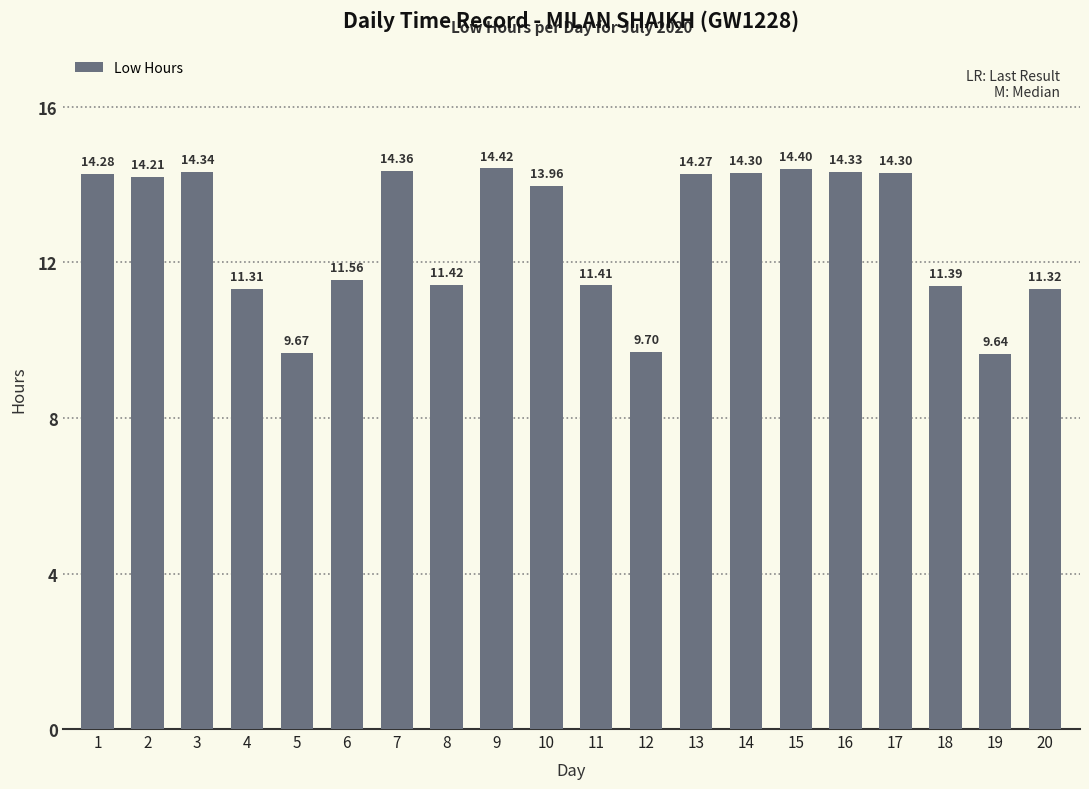

What is the sum of the values at 7 and 8?

25.8